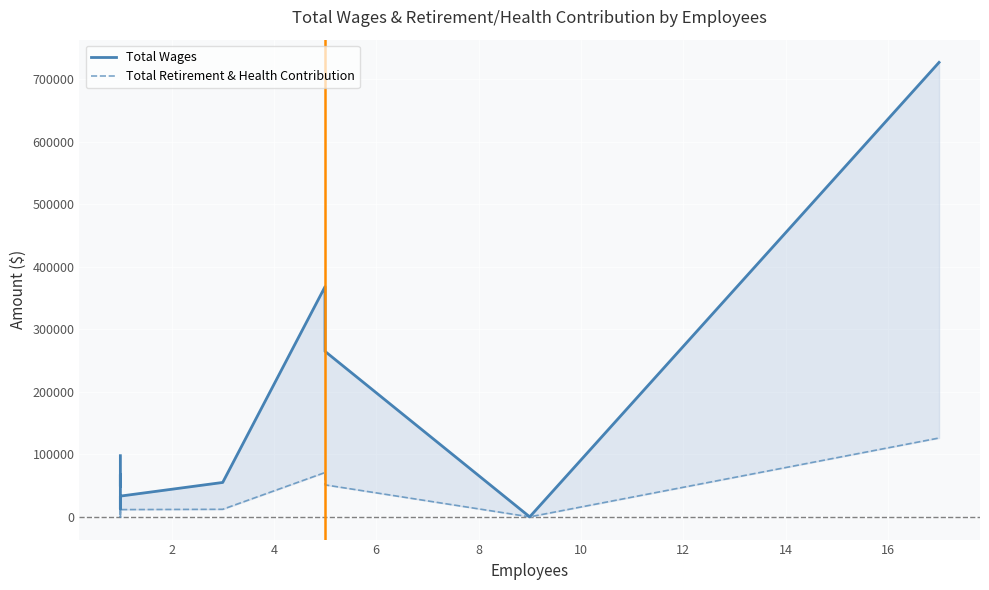

How many lines are shown in the chart?

2